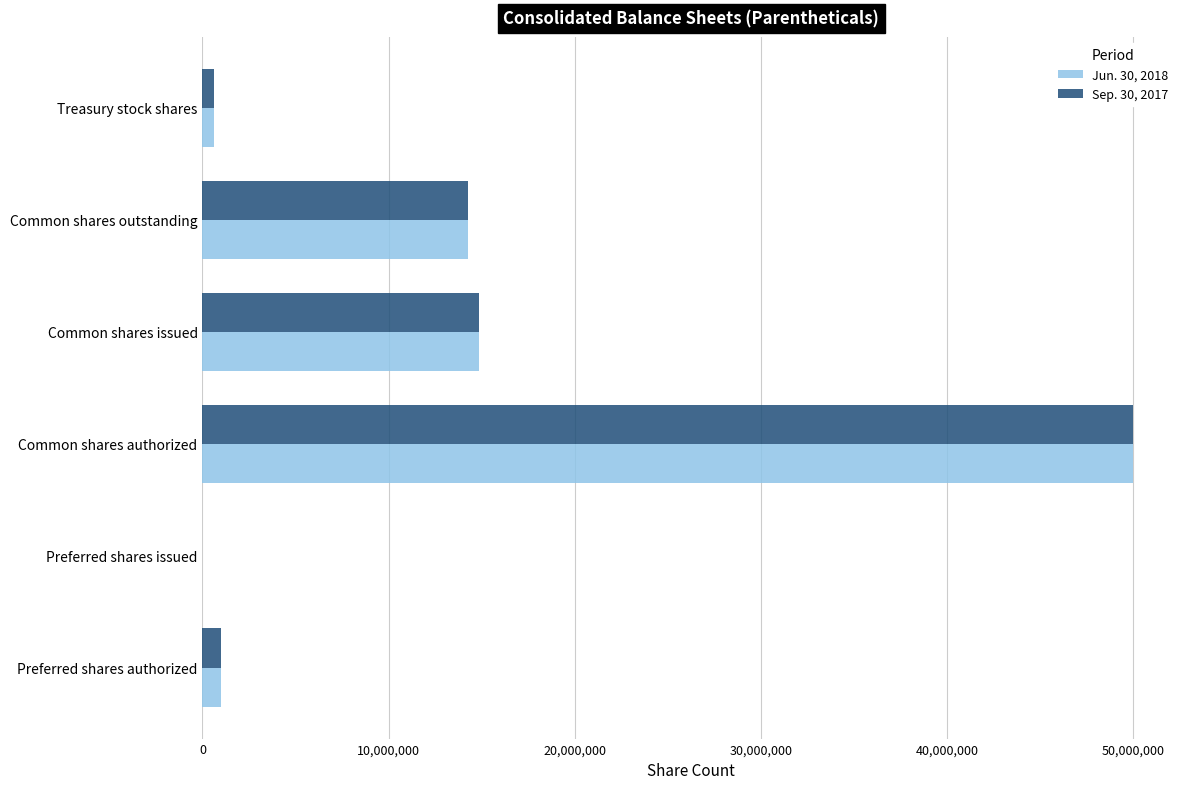

Which category has the highest value in the Sep. 30, 2017 series?

Common shares authorized